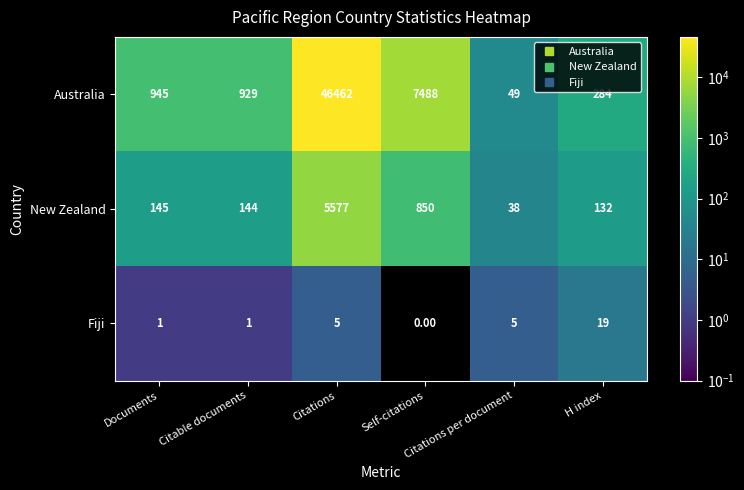

What is the average value of the New Zealand series?

1148